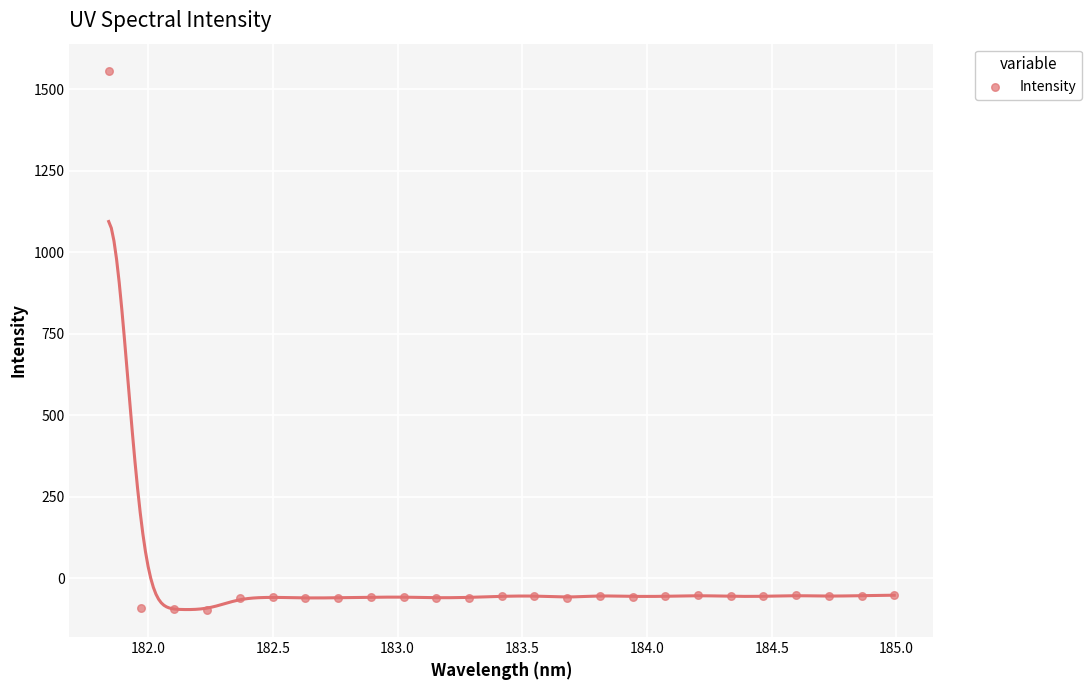

What is the range of X values (max minus min)?

3.1